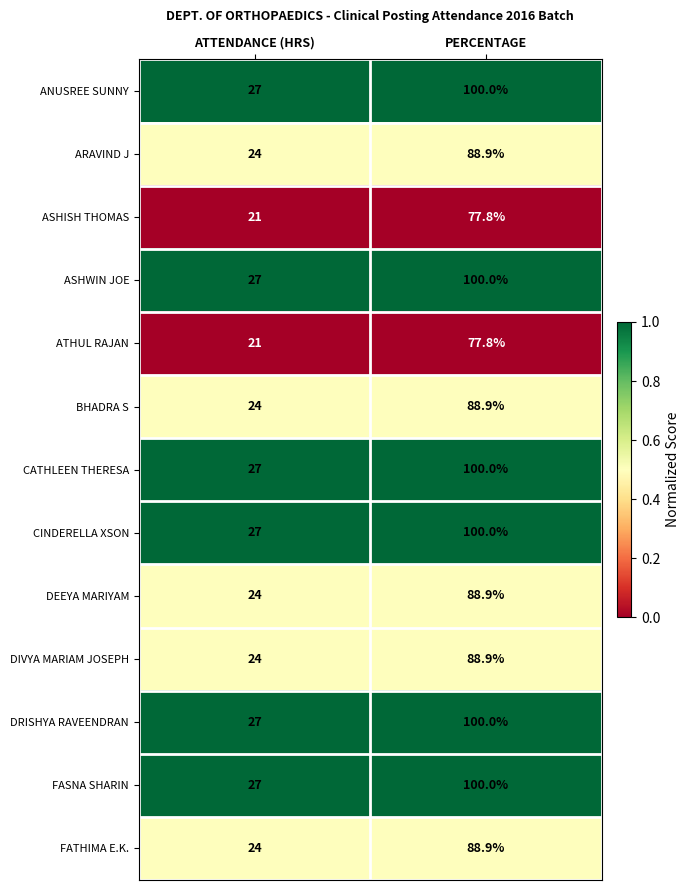

At which category is the sum across all series the highest?

PERCENTAGE